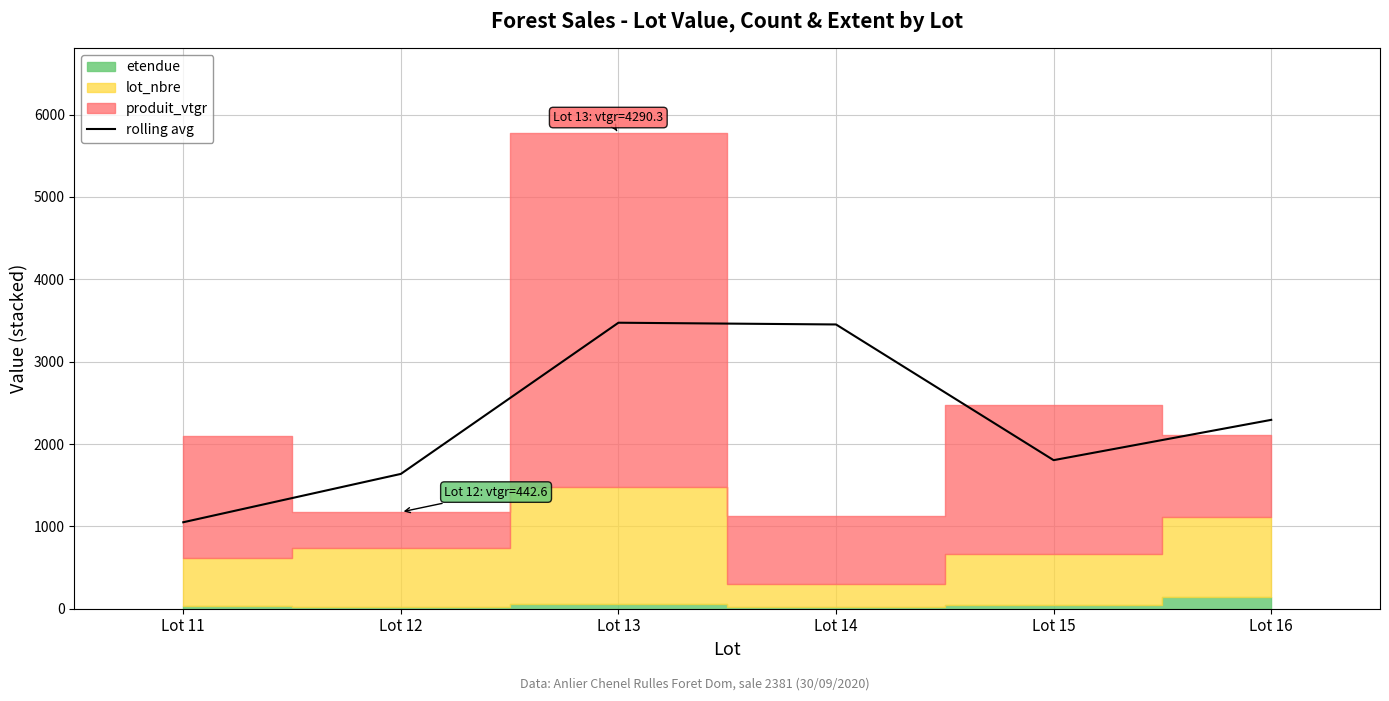

The chart shows a value of 1637.1 at Lot 12. True or false?

True